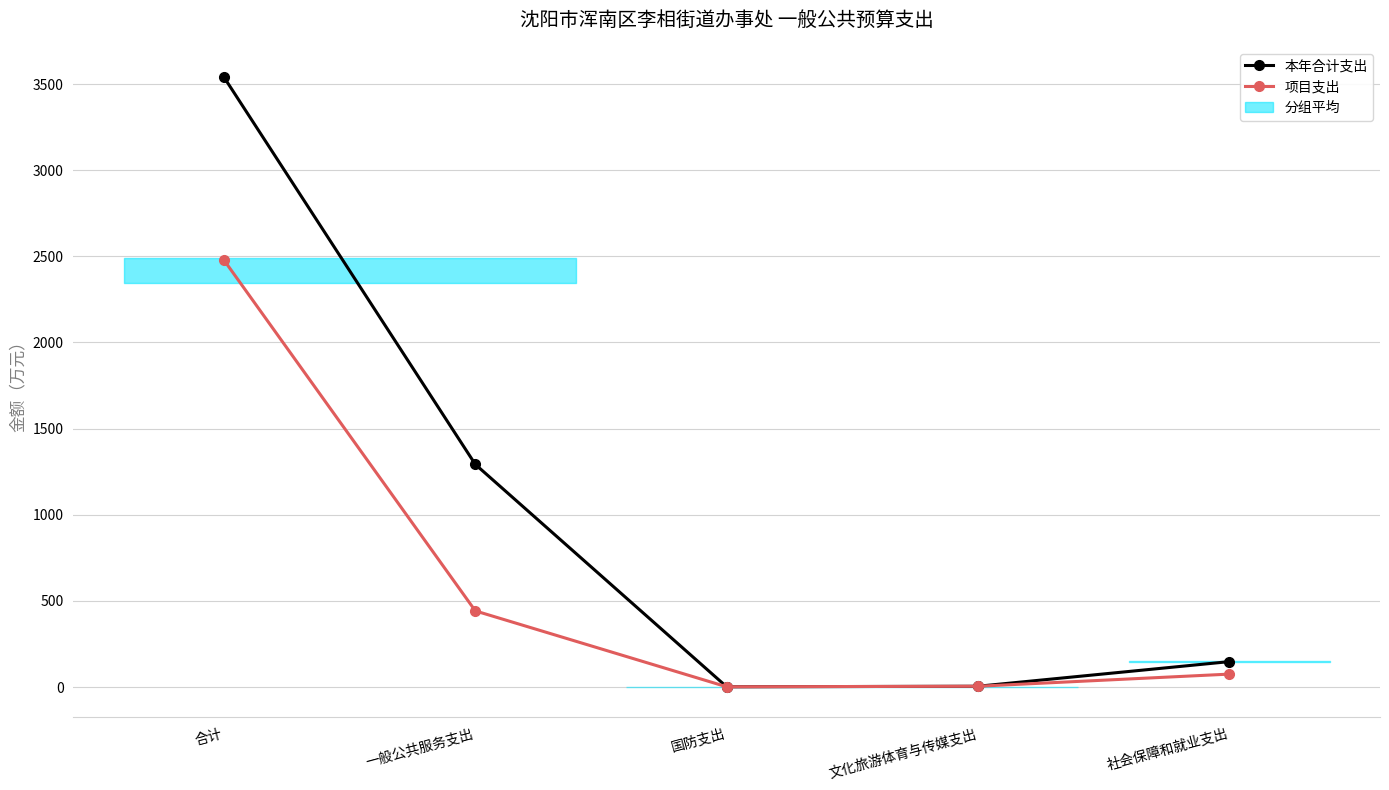

What is the maximum value shown in the chart?

3538.9